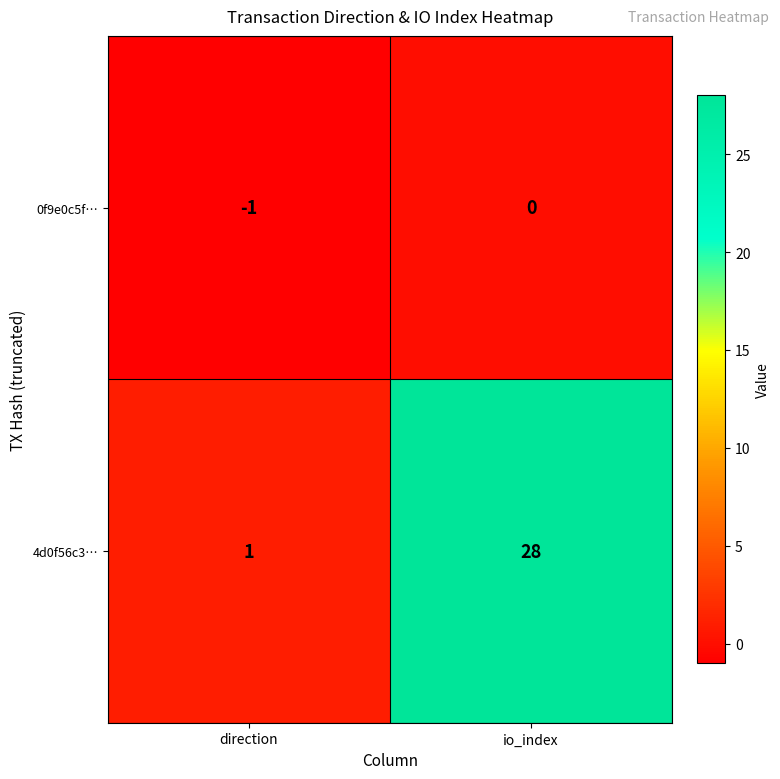

What is the sum of all 4d0f56c3… values?

29